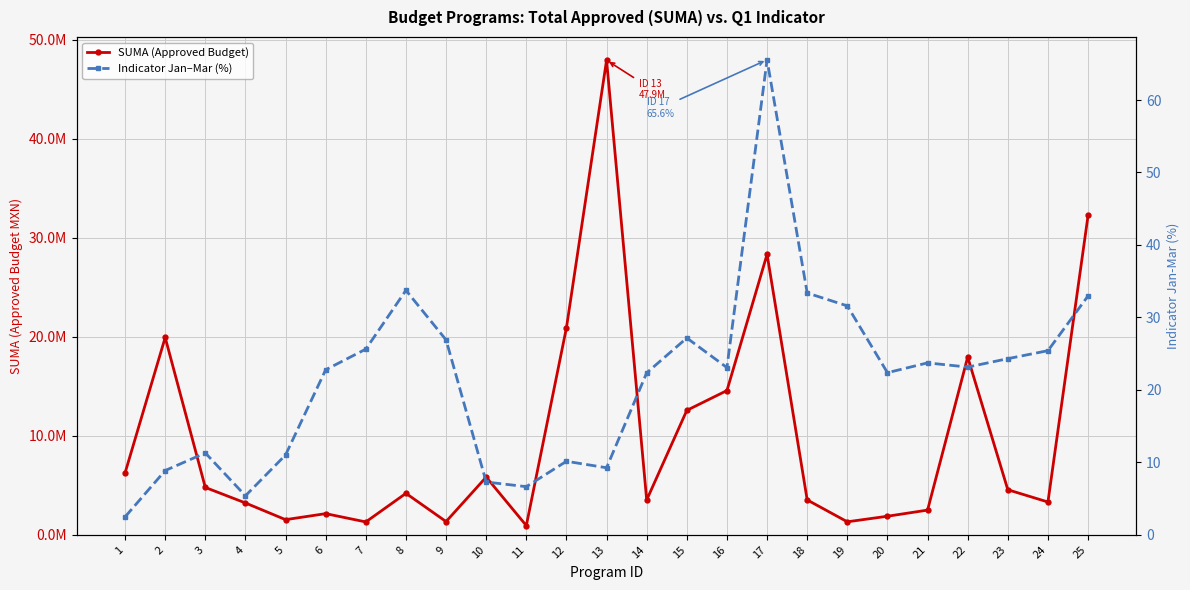

Reading left to right, extract all data points from this chart.

SUMA (Approved Budget): 1=6250294.0	2=19926081.0	3=4783001.0	4=3215954.0	5=1530057.0	6=2138372.0	7=1300334.0	8=4188051.0	9=1337975.0	10=5827698.0	11=929452.0	12=20908433.0	13=47923238.0	14=3519907.0	15=12566197.0	16=14567787.0	17=28323090.0	18=3523935.0	19=1313834.0	20=1875074.0	21=2496020.0	22=17948971.0	23=4550917.0	24=3313544.0	25=32253193.0
Indicator Jan–Mar (%): 1=2.5	2=8.9	3=11.3	4=5.4	5=11.0	6=22.8	7=25.6	8=33.7	9=26.9	10=7.3	11=6.6	12=10.1	13=9.3	14=22.4	15=27.2	16=23.1	17=65.6	18=33.4	19=31.6	20=22.4	21=23.7	22=23.1	23=24.3	24=25.4	25=33.0